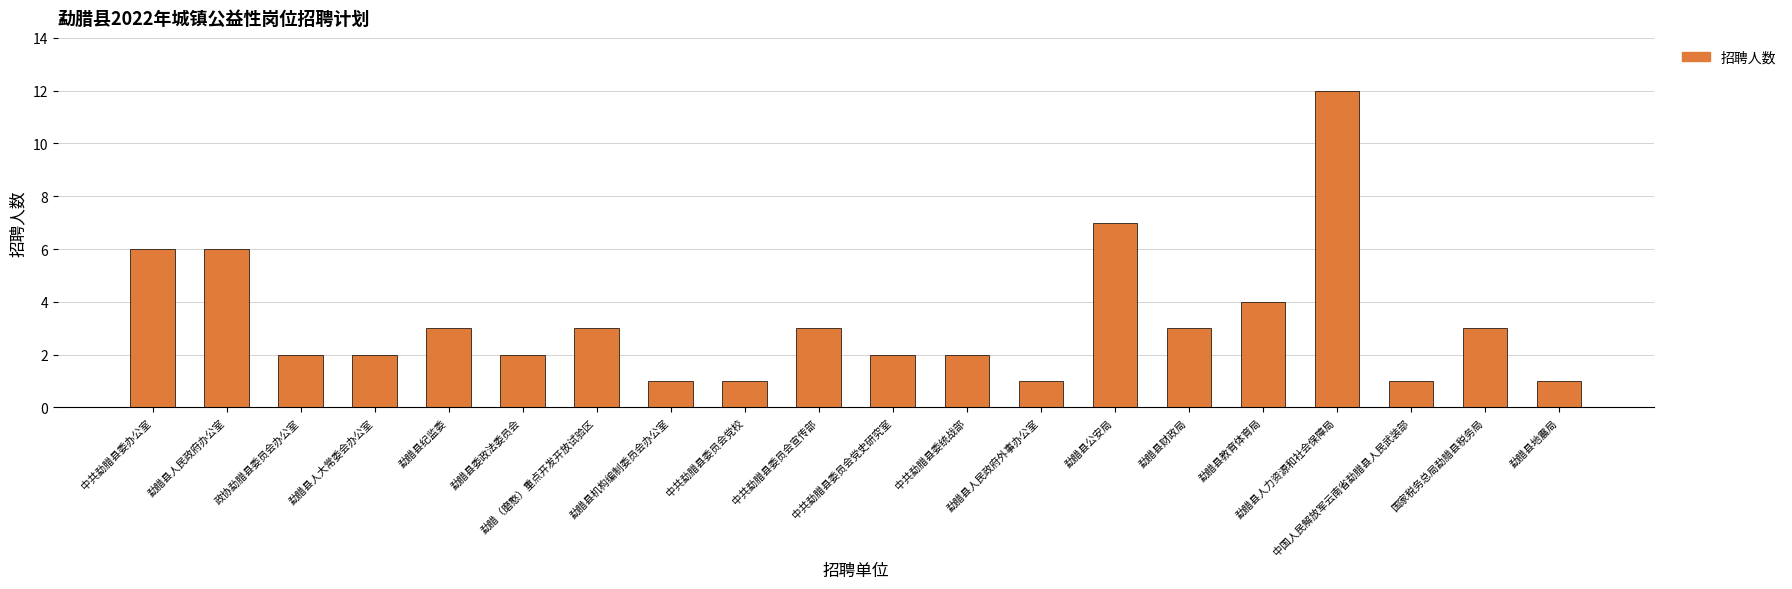

What is the value of the 9th bar from the left?

1